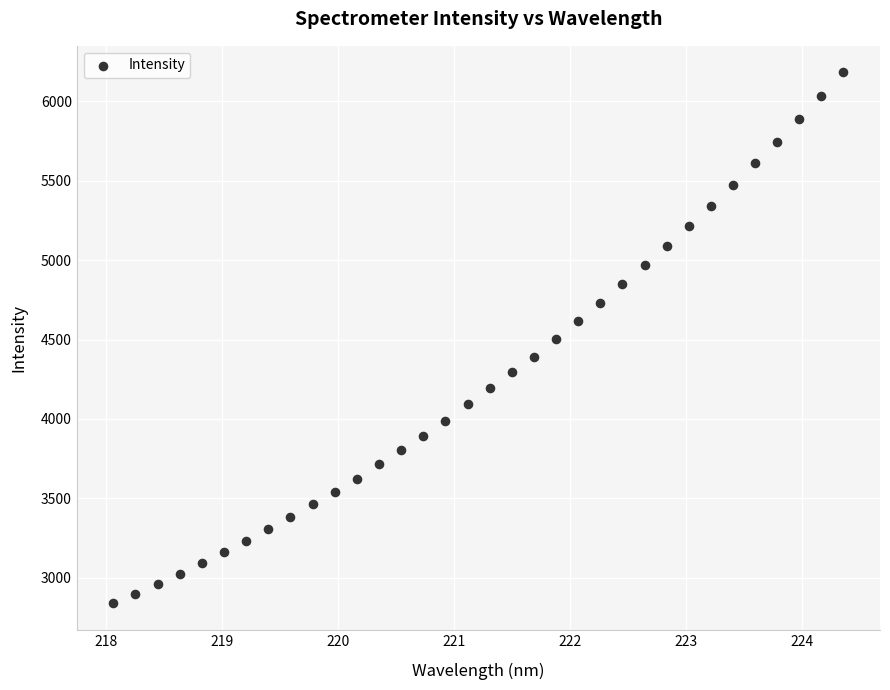

What is the range of Y values (max minus min)?

3341.9